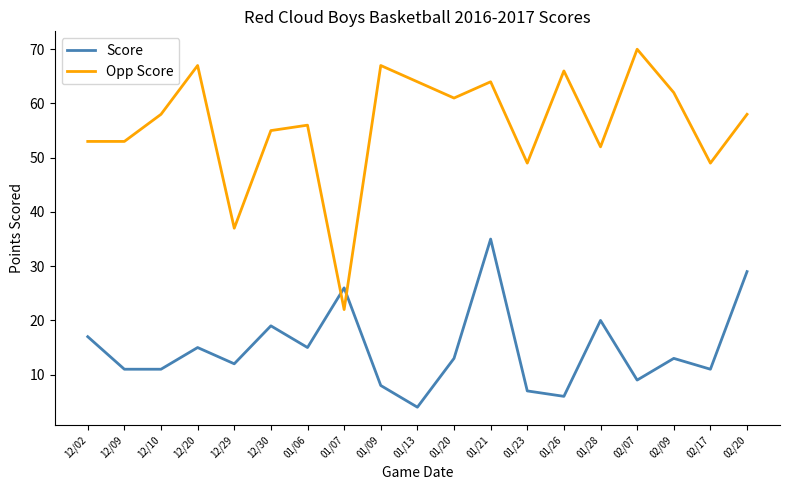

What is the minimum value shown in the chart?

4